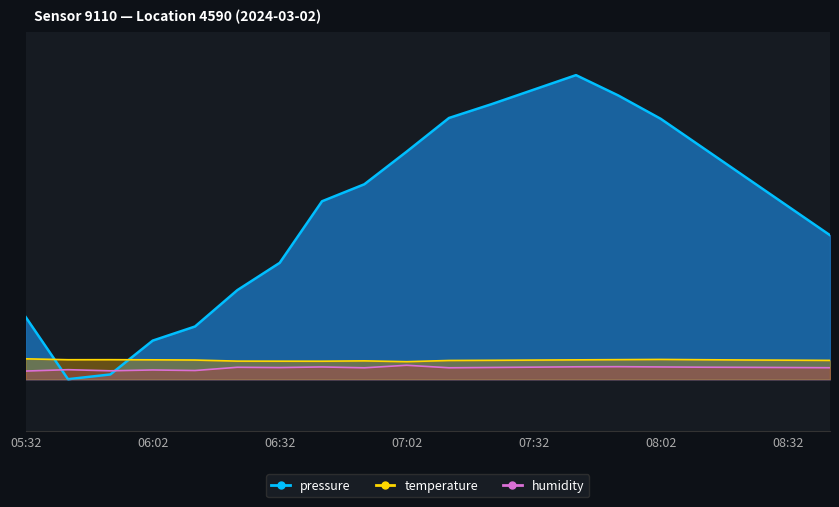

Between 06:02 and 08:22, which is larger?

08:22